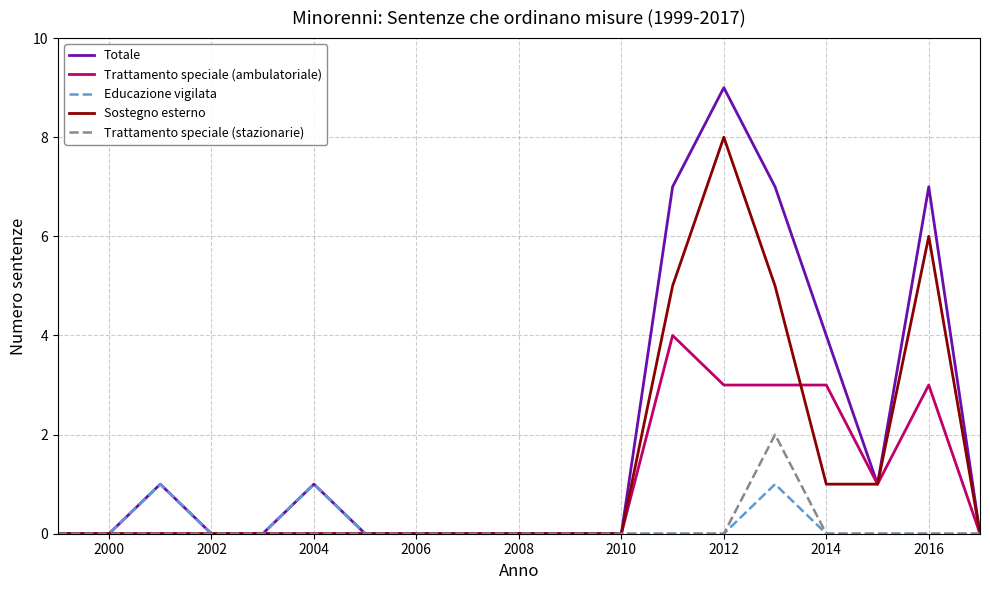

Which series has the widest spread of values?

Totale